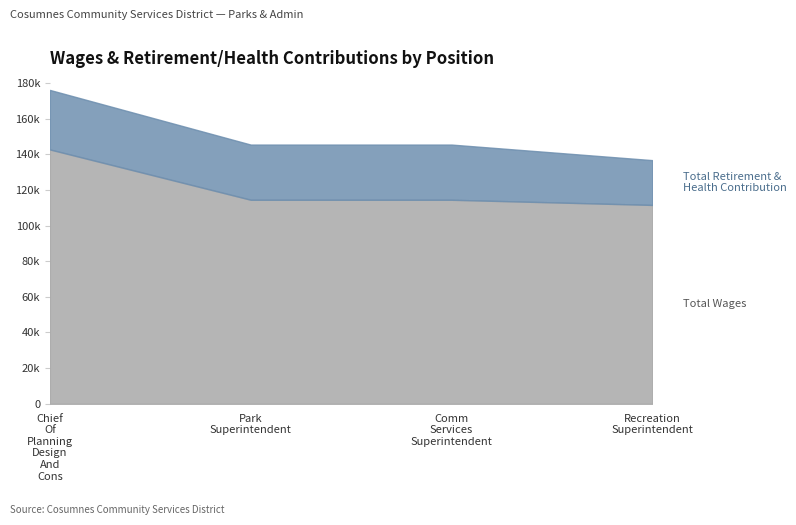

Where does the Total Retirement & Health Contribution series first go above 30959?

Chief Of Planning Design And Cons